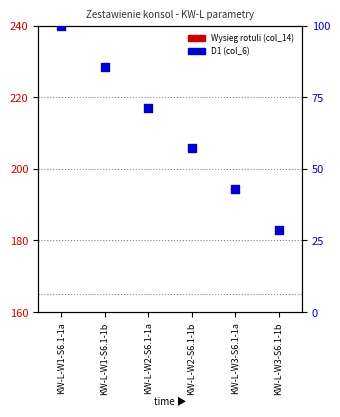

Which series reaches the maximum Y coordinate?

D1 (col_6)